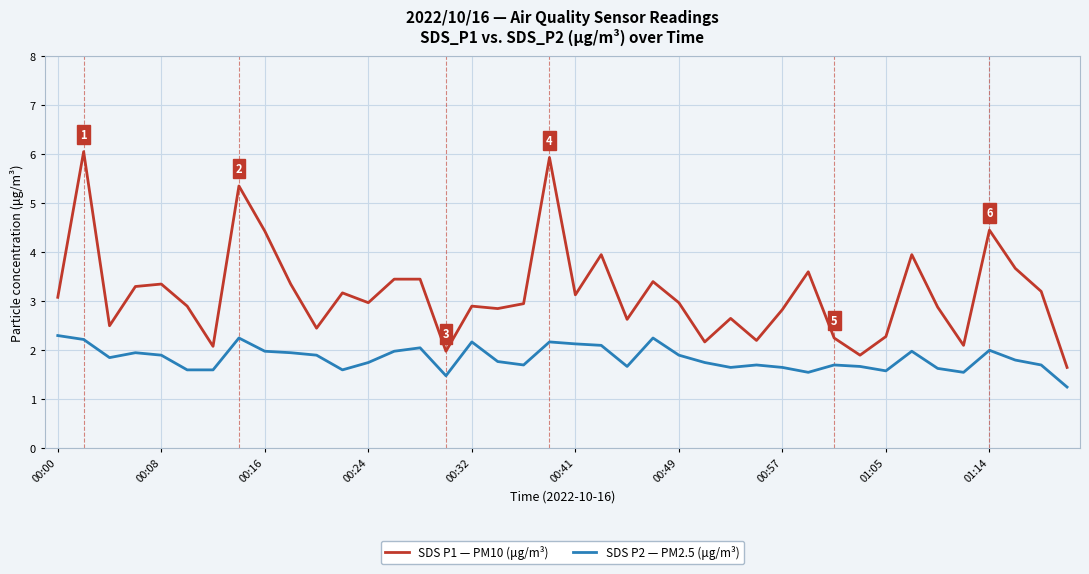

What is the difference between the maximum and minimum values in the SDS P1 — PM10 (μg/m³) series?

4.4